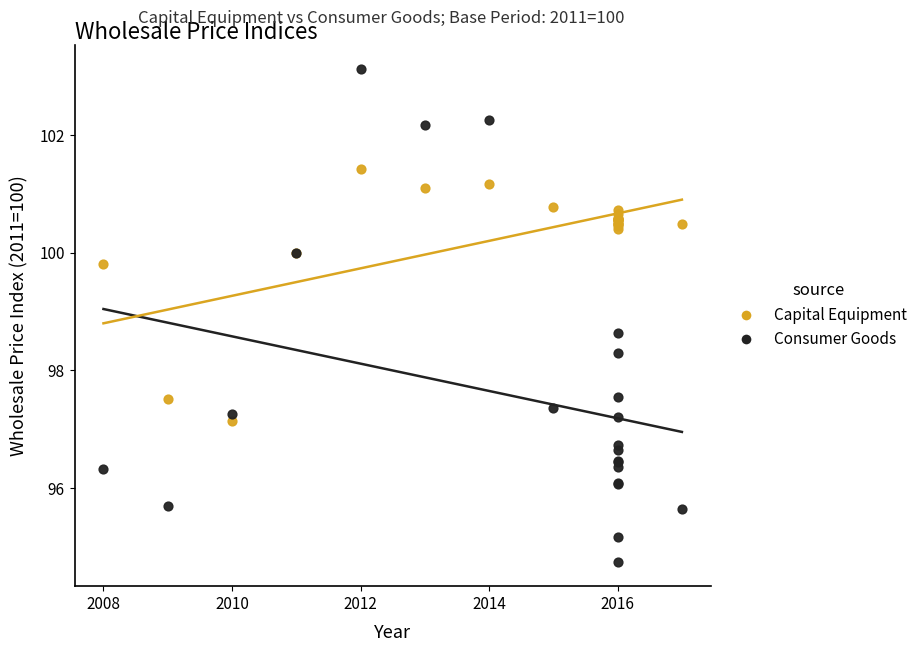

What is the X range (max minus min) for the scatter plot?

9.0